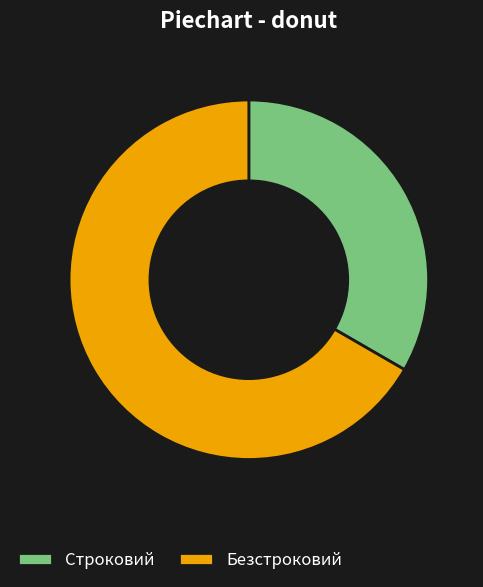

Is it true that Строковий is 33% of the pie?

True